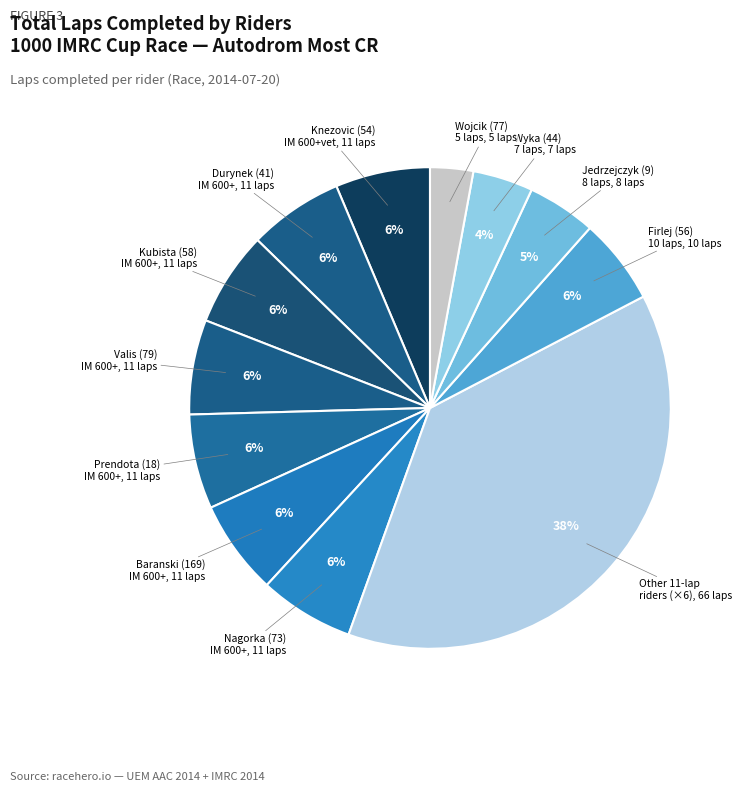

Is there any slice that represents more than half of the pie?

No